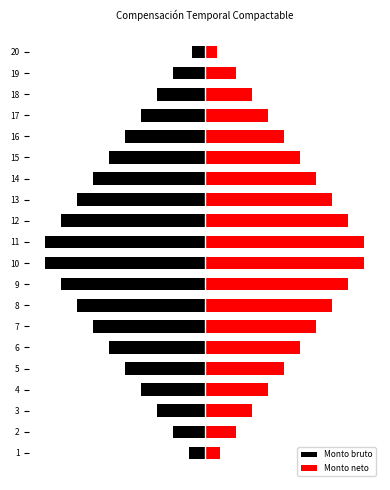

True or false: Monto bruto has a value of -9.0 at 12.

True